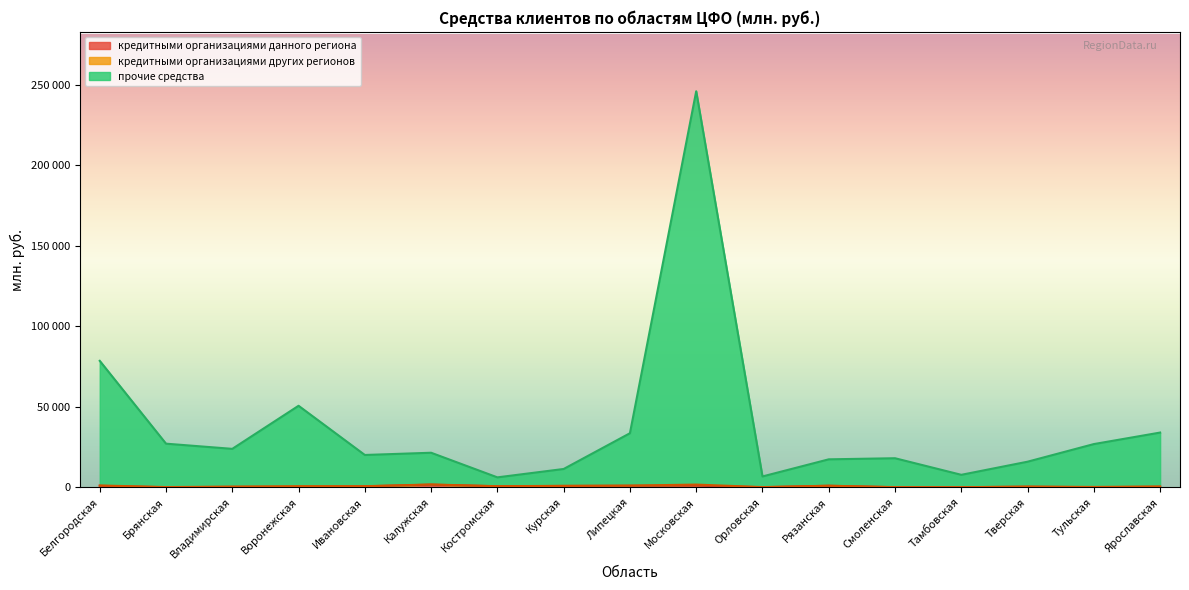

True or false: кредитными организациями данного региона and прочие средства cross at least once.

False